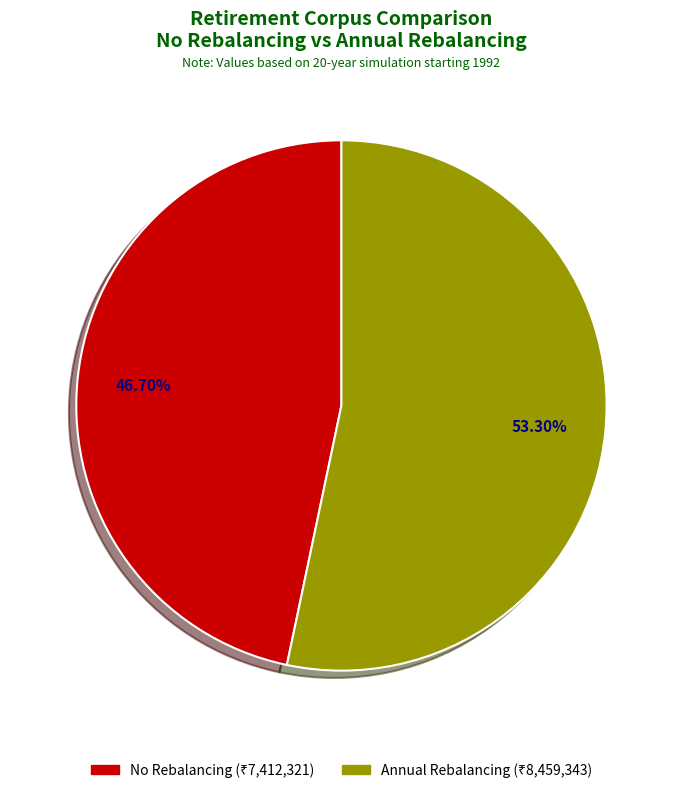

What percentage is the No Rebalancing slice, to the nearest percent?

47%